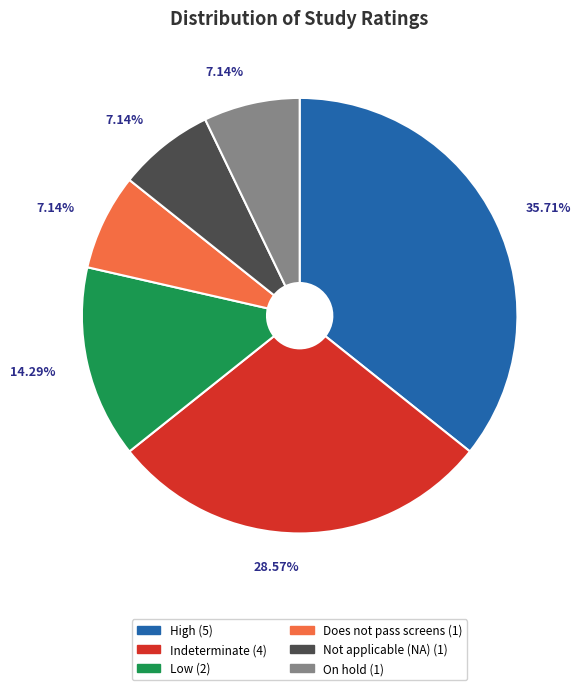

How many segments does this pie chart have?

6